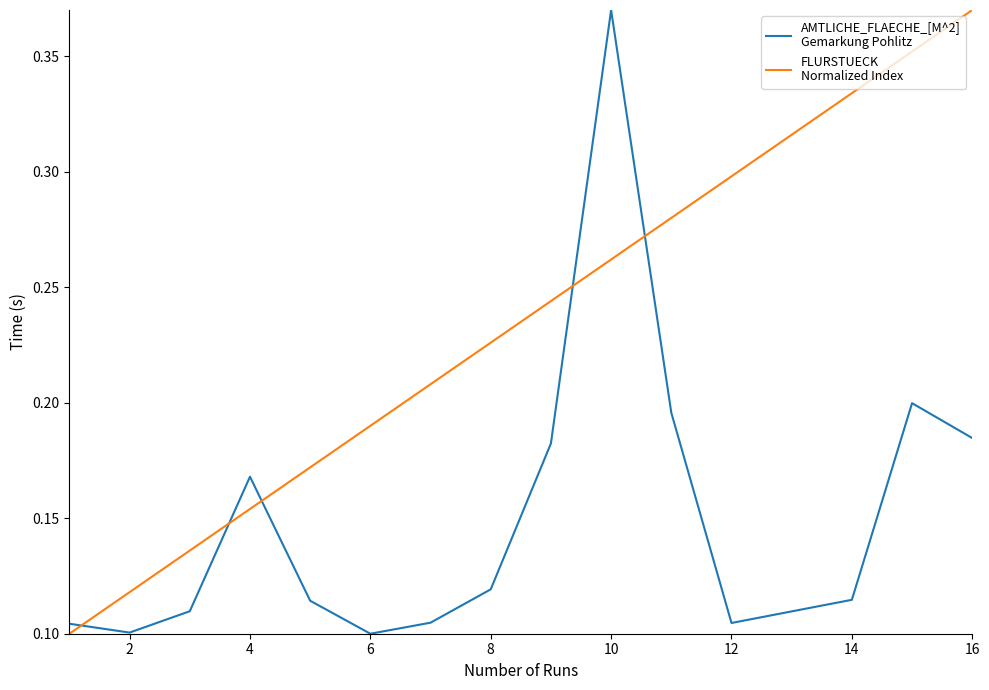

Does the chart have visible grid lines?

No